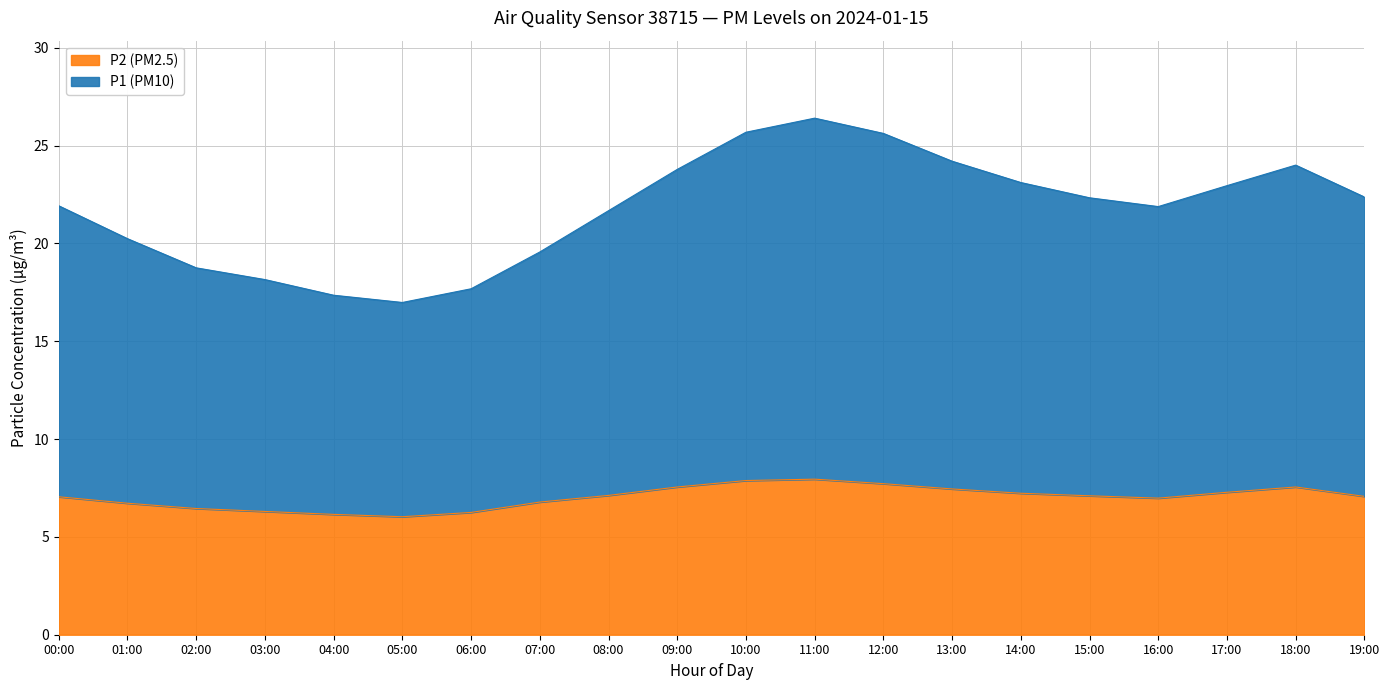

The value of P1 (PM10) at 02:00 is 18.8. True or false?

True